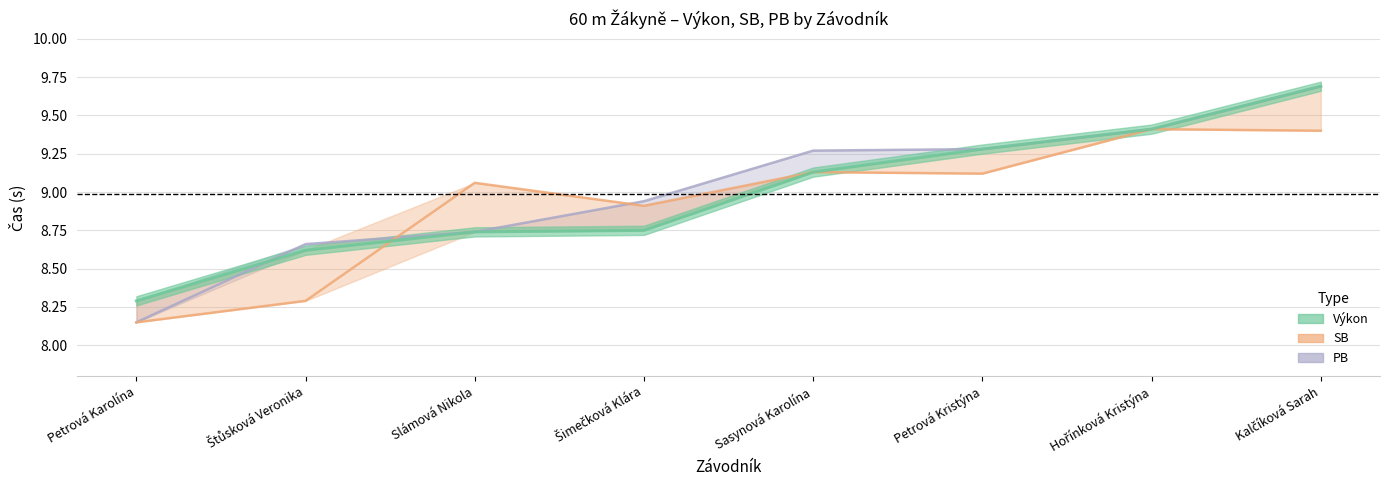

Is it true that Výkon equals 9.4 at Hořínková Kristýna?

True